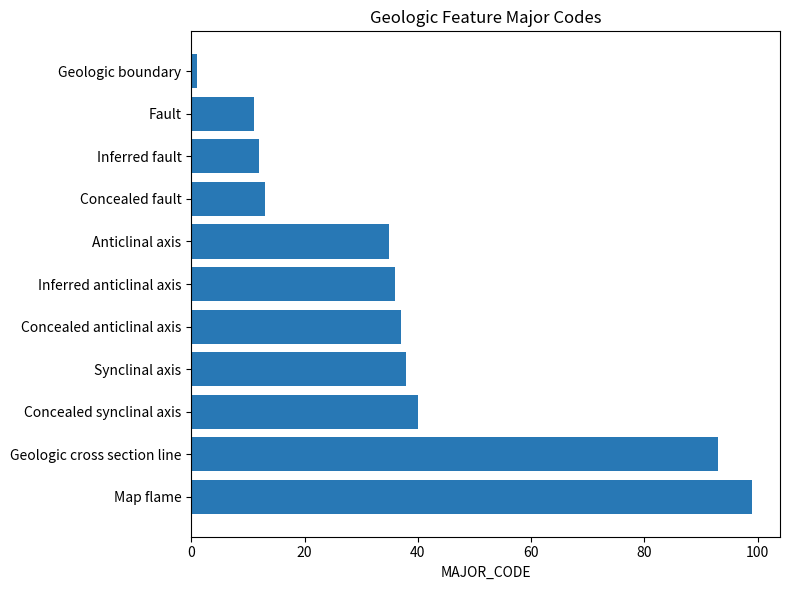

Reading top to bottom, list all the values displayed in this chart.

1	11	12	13	35	36	37	38	40	93	99